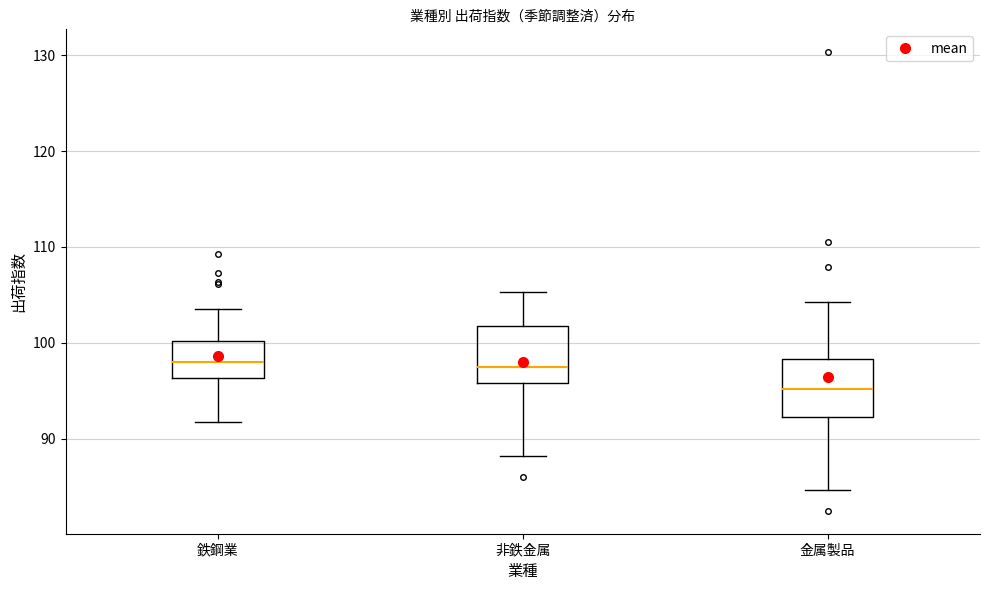

Reading left to right, read every box against the y-axis: the position of its median line, the range the box covers, and the ends of its whiskers. The values are not printed on the chart, so give them approximately, as read against the axis.

鉄鋼業: median 98, box 96 to 100, whiskers 92 to 104
非鉄金属: median 98, box 96 to 102, whiskers 88 to 105
金属製品: median 95, box 92 to 98, whiskers 85 to 104